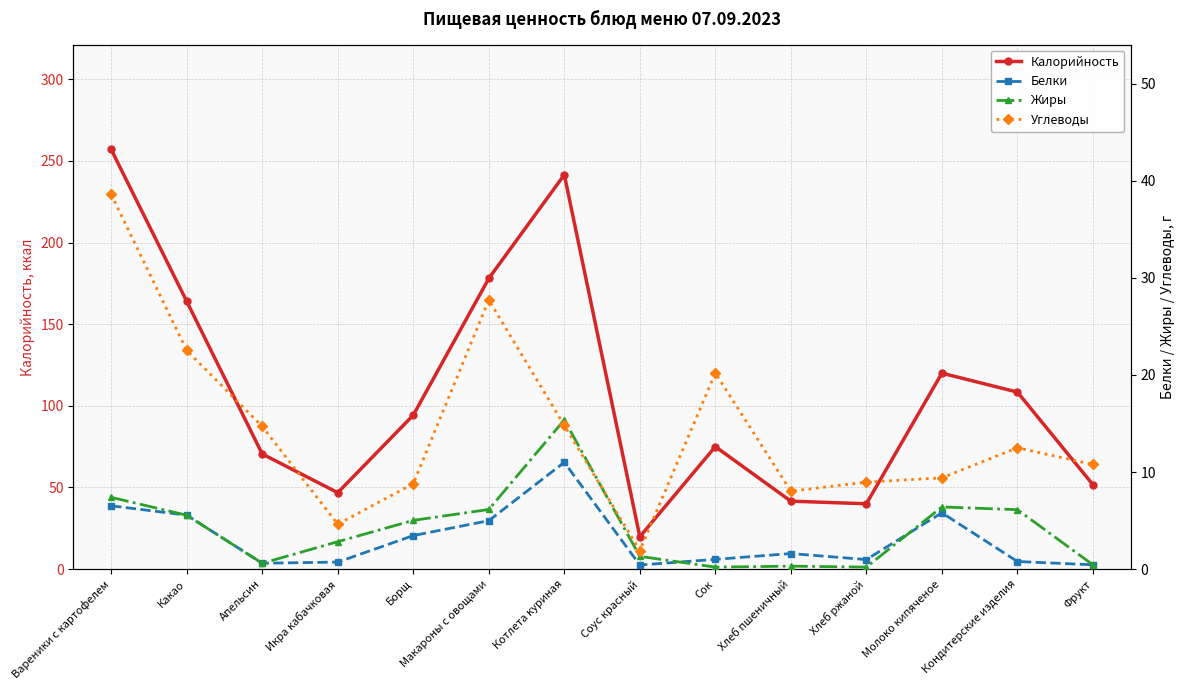

Count the number of data series in this chart.

4